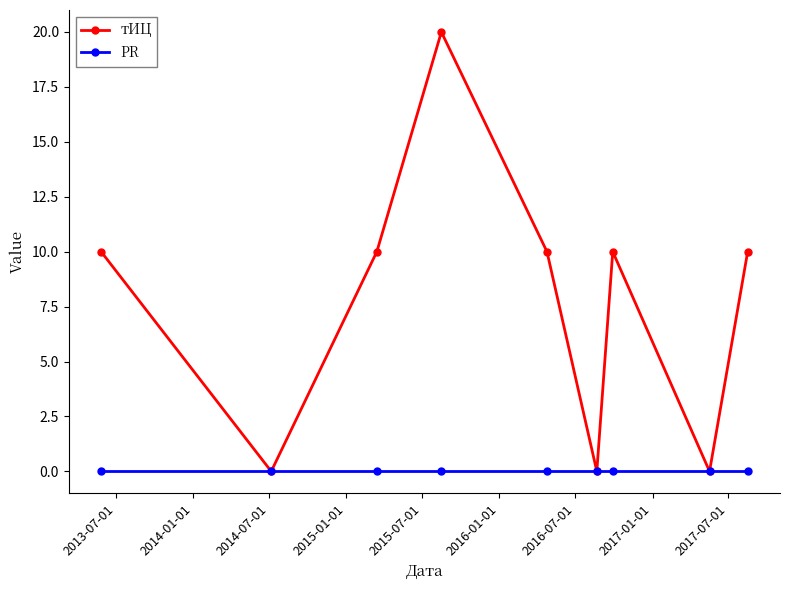

Rank the series by their average value, from highest to lowest.

тИЦ, PR